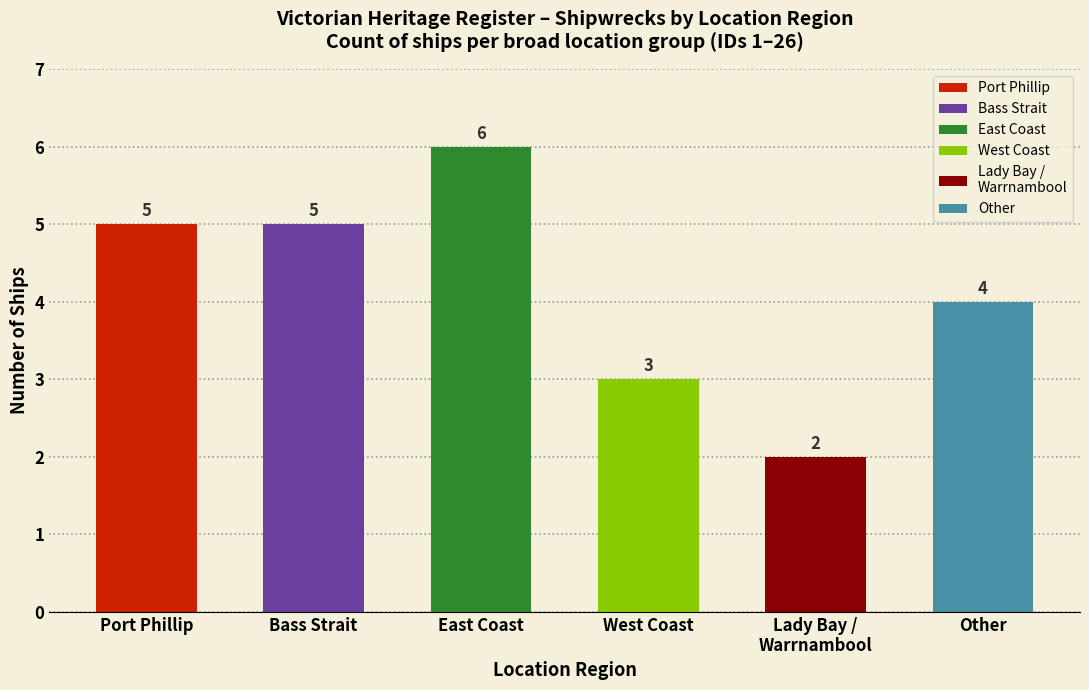

Does the chart contain stacked bars?

No